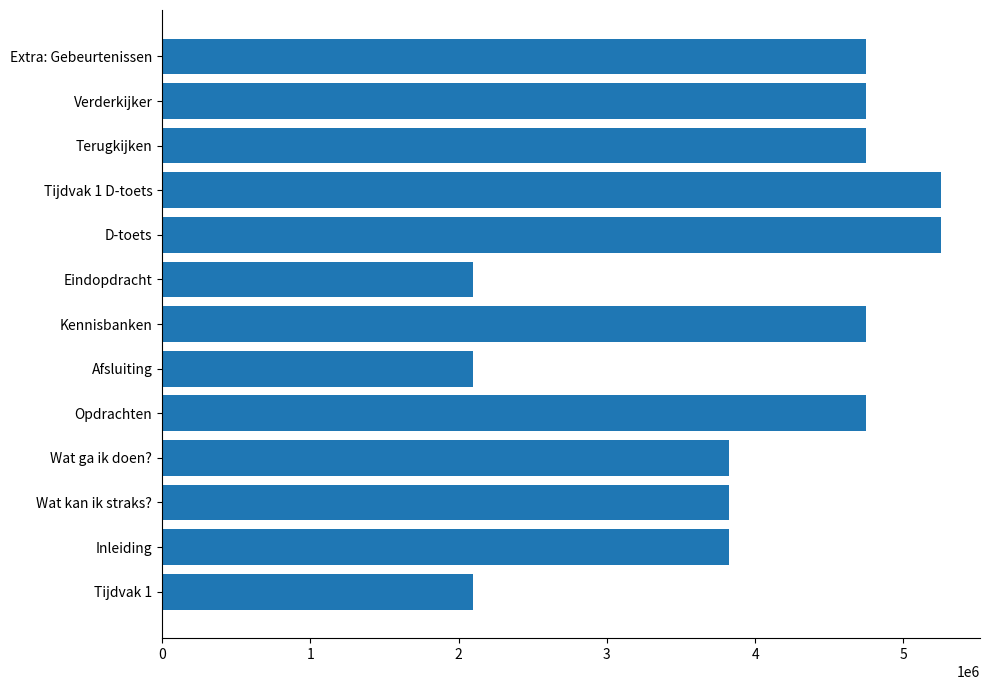

What is the difference between the values at Tijdvak 1 D-toets and Eindopdracht?

3157747